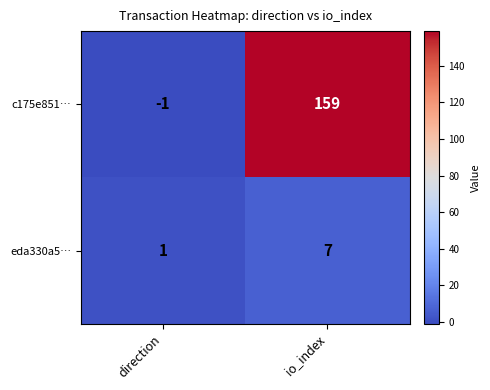

The value of eda330a5… at io_index is 12. True or false?

False